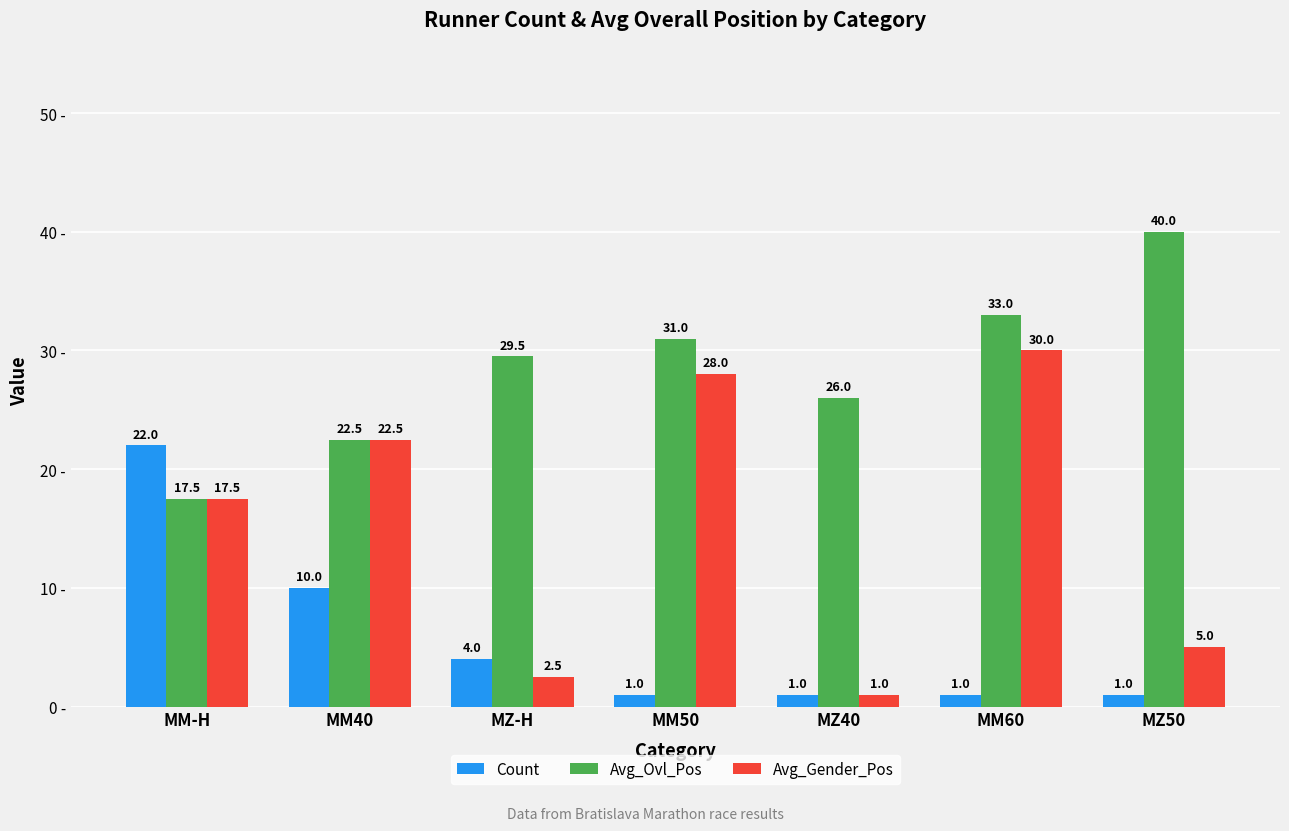

What are all the series names shown in the legend?

Count, Avg_Ovl_Pos, Avg_Gender_Pos